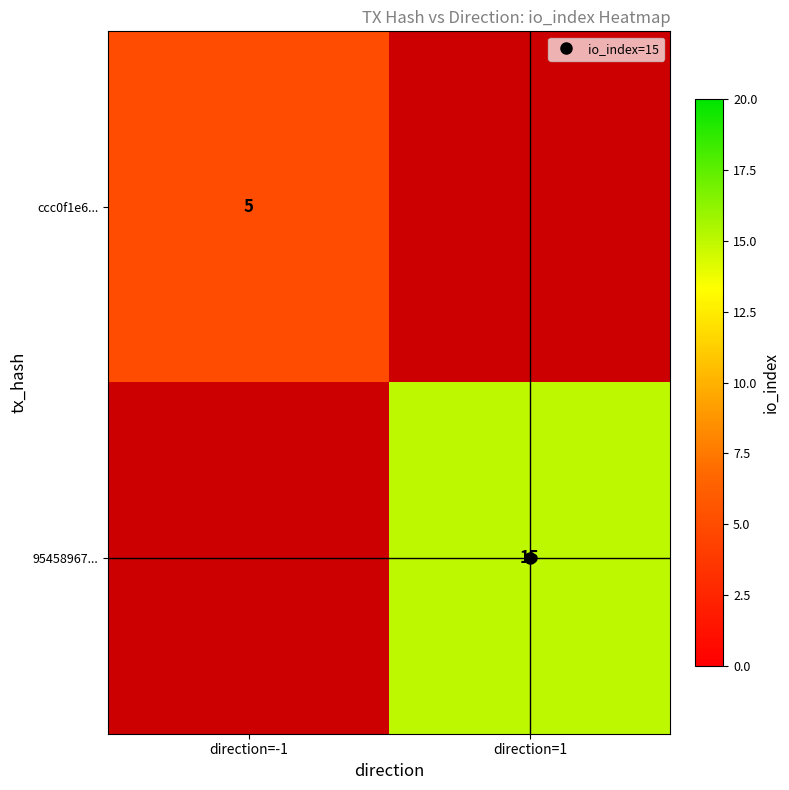

What is the minimum value shown in the chart?

5.0